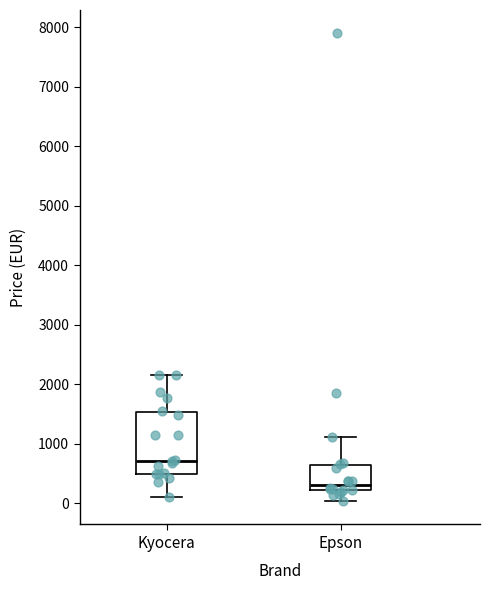

Reading left to right, transcribe this box plot: for each box, give where its median line is, the range the box spans, and where its two whiskers end, as read against the y-axis. The values are not printed on the chart, so give them approximately, as read against the axis.

Kyocera: median 700, box 500 to 1500, whiskers 100 to 2200
Epson: median 300, box 200 to 600, whiskers 0 to 1100